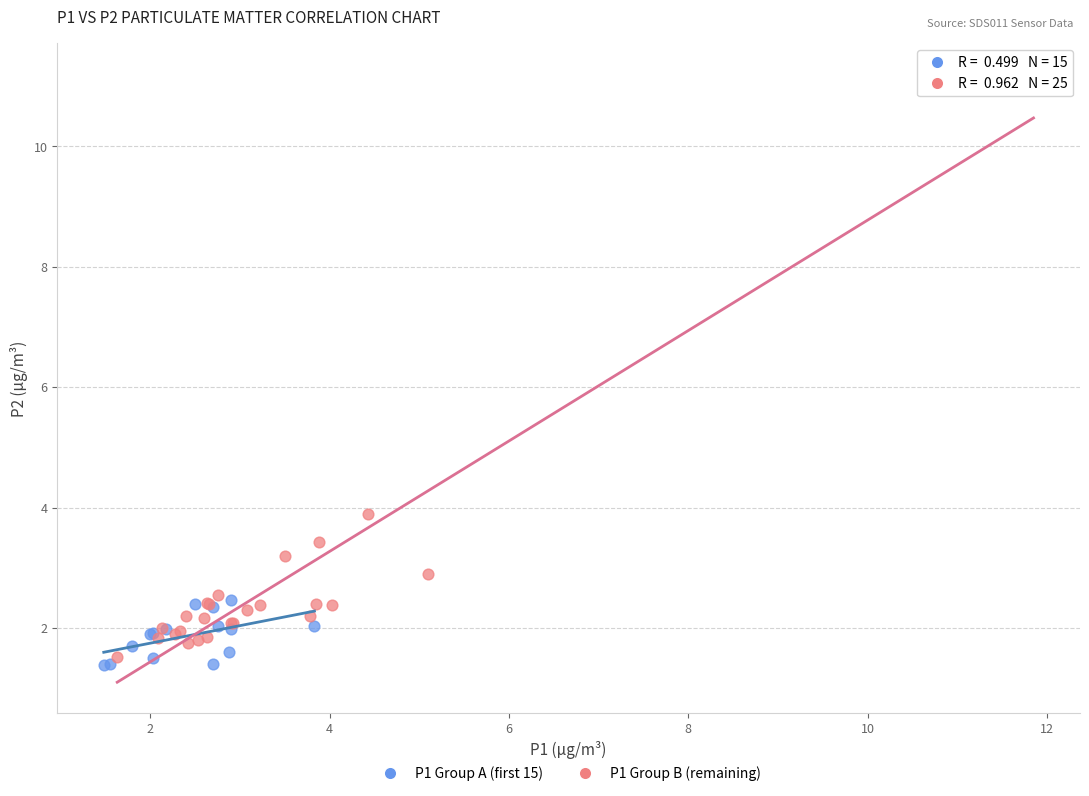

What are all the series names shown in the legend?

P1 Group A (first 15), P1 Group B (remaining)